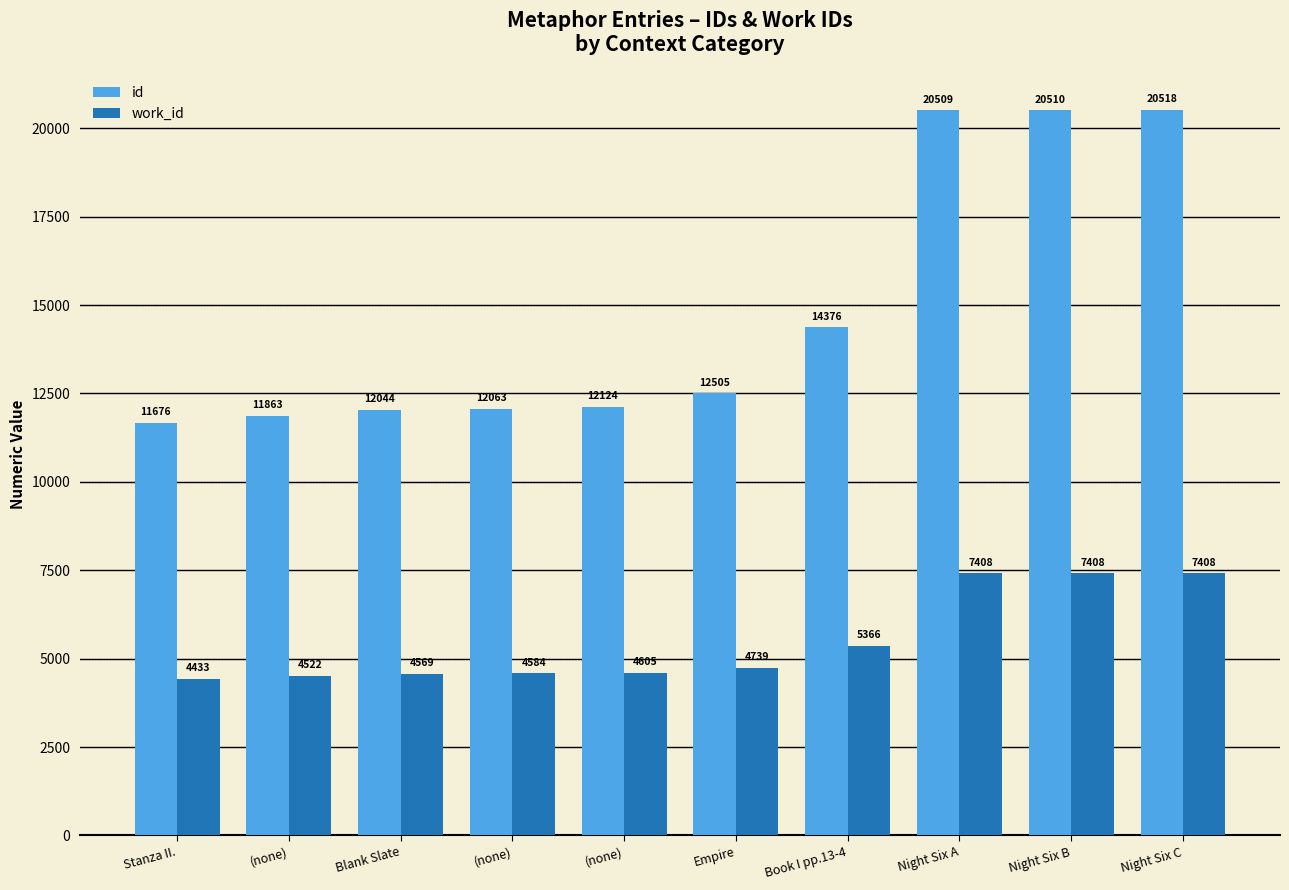

Reading right to left, what are all the values shown in this chart?

id: 20518	20510	20509	14376	12505	12124	12063	12044	11863	11676
work_id: 7408	7408	7408	5366	4739	4605	4584	4569	4522	4433